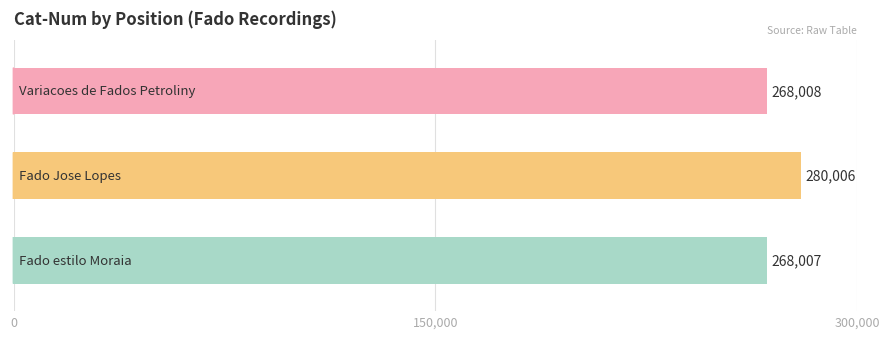

Count the number of categories in the chart.

3